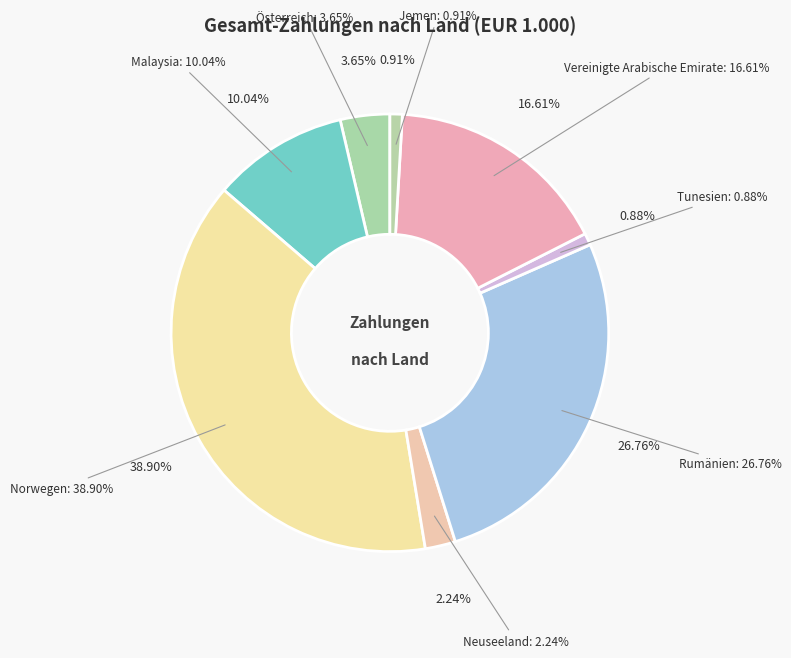

Does Vereinigte Arabische Emirate represent more than half of the total?

No